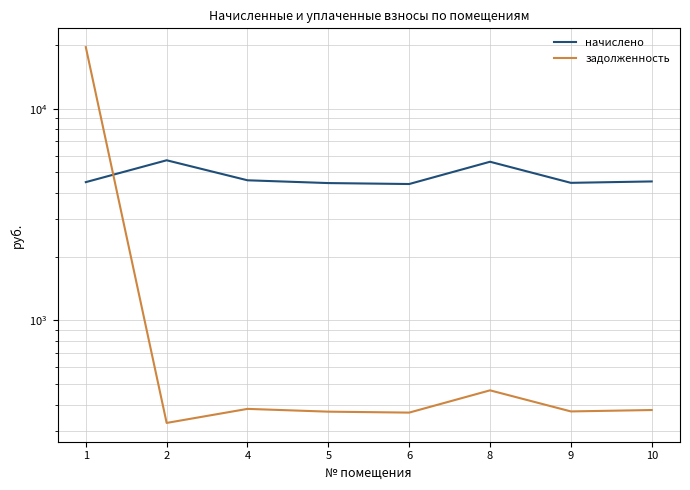

What is the difference between the highest and lowest values at 8?

5146.5